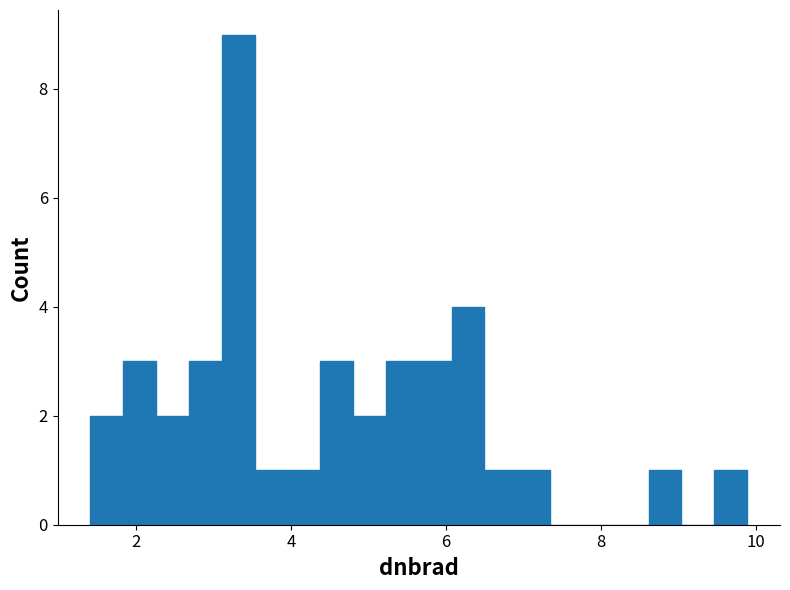

Read against the x-axis, roughly where is the centre of the tallest bar?

3.4